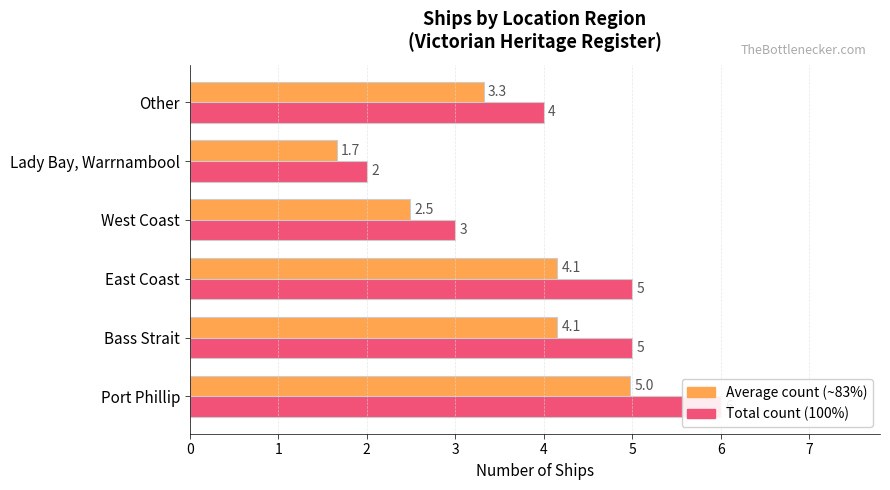

List the labels in order of Average count value, smallest first.

Lady Bay, Warrnambool, West Coast, Other, Bass Strait, East Coast, Port Phillip